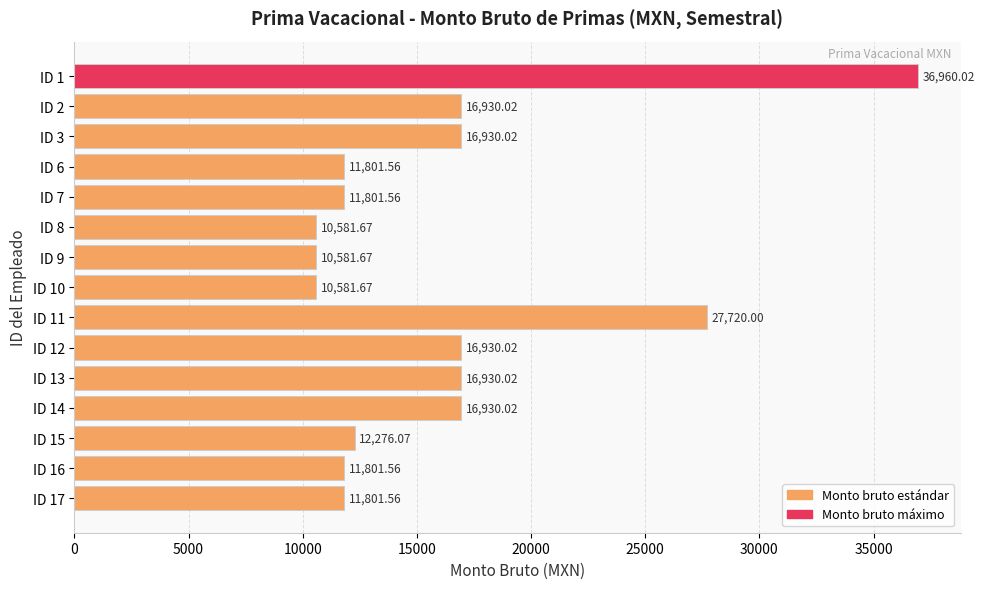

What is the change in value from ID 9 to ID 11?

+17138.3